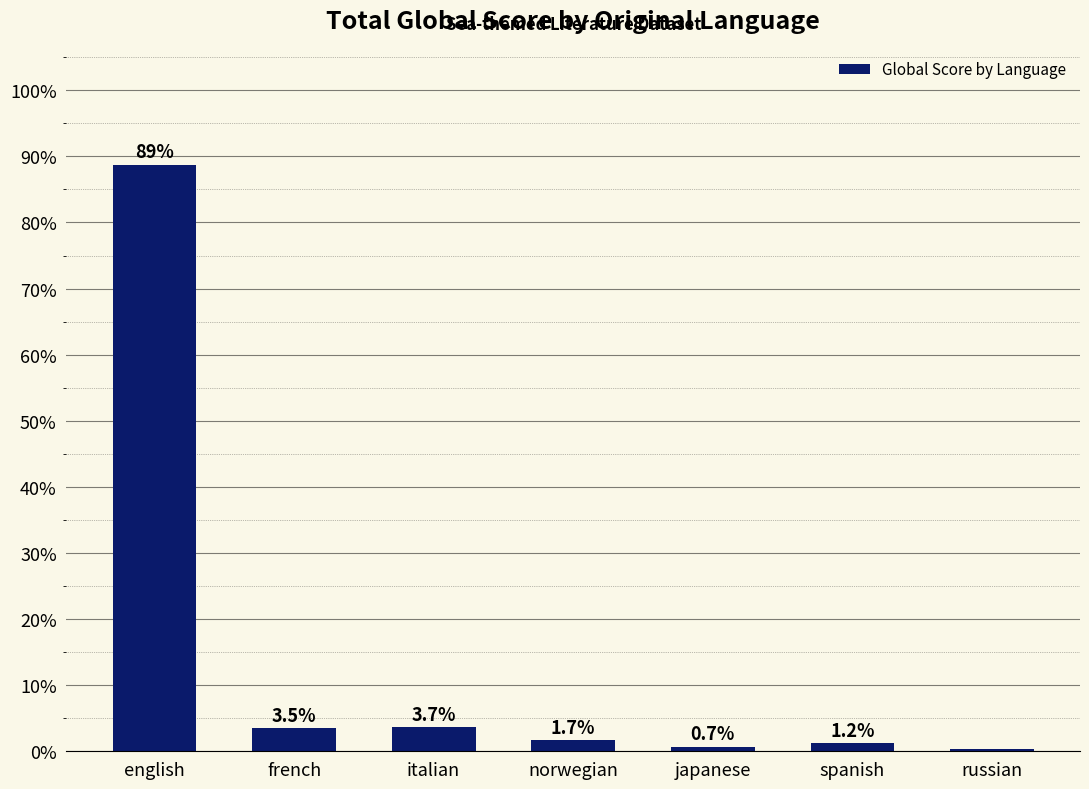

What is the change in value from english to japanese?

-88.0